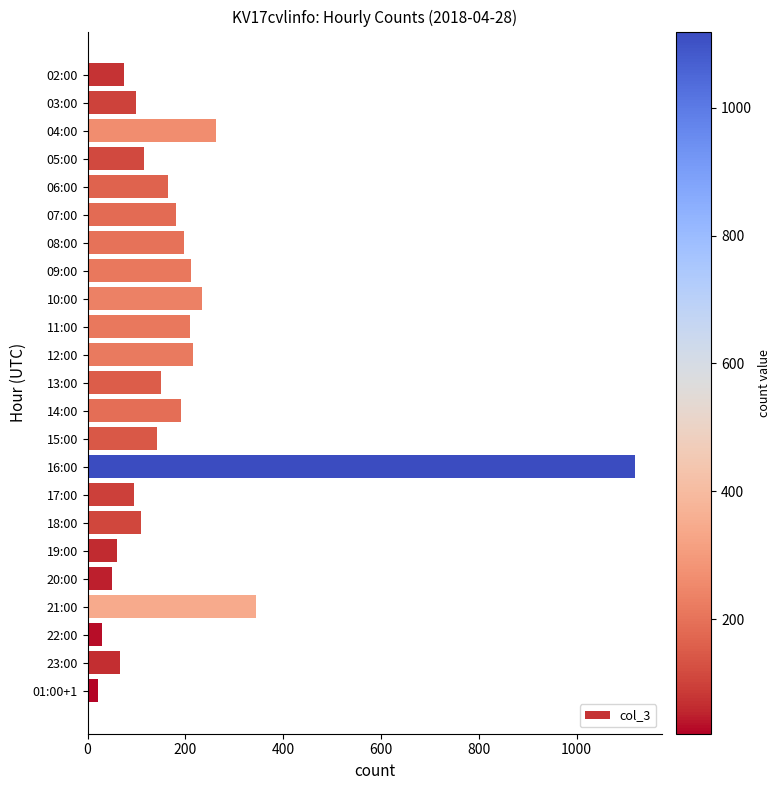

Is it true that the value at 06:00 is 165?

True